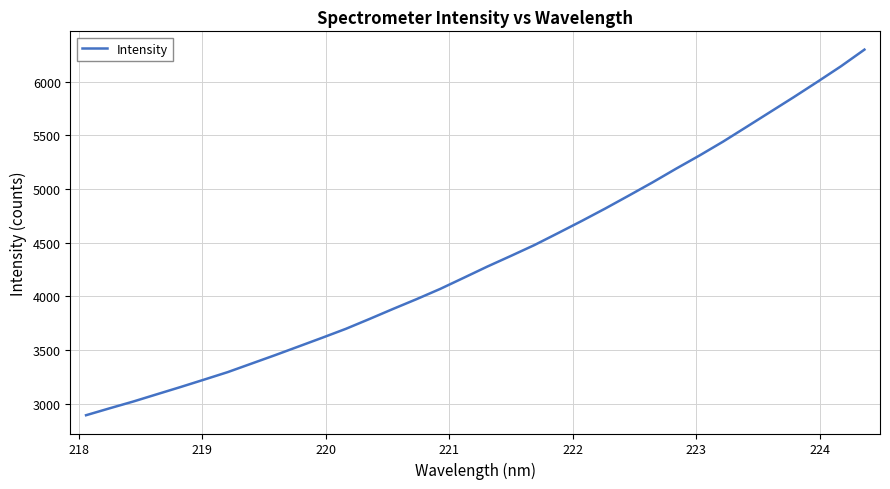

What is the maximum value shown in the chart?

6299.6